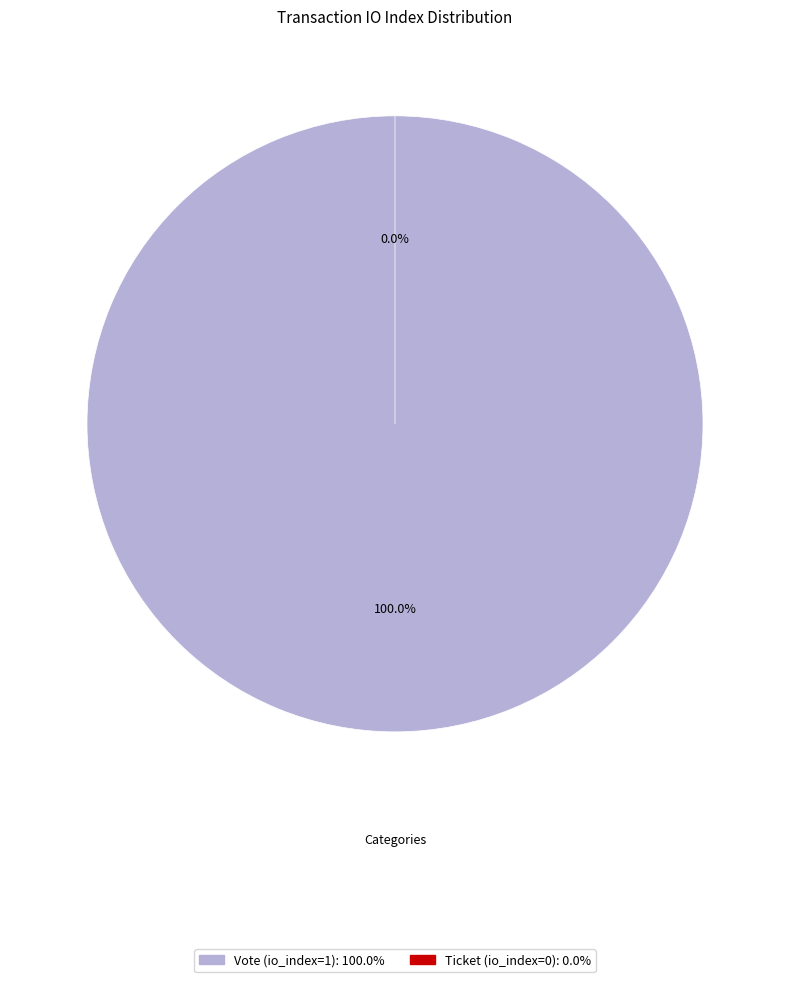

Rank the categories by value from highest to lowest.

Vote (io_index=1), Ticket (io_index=0)